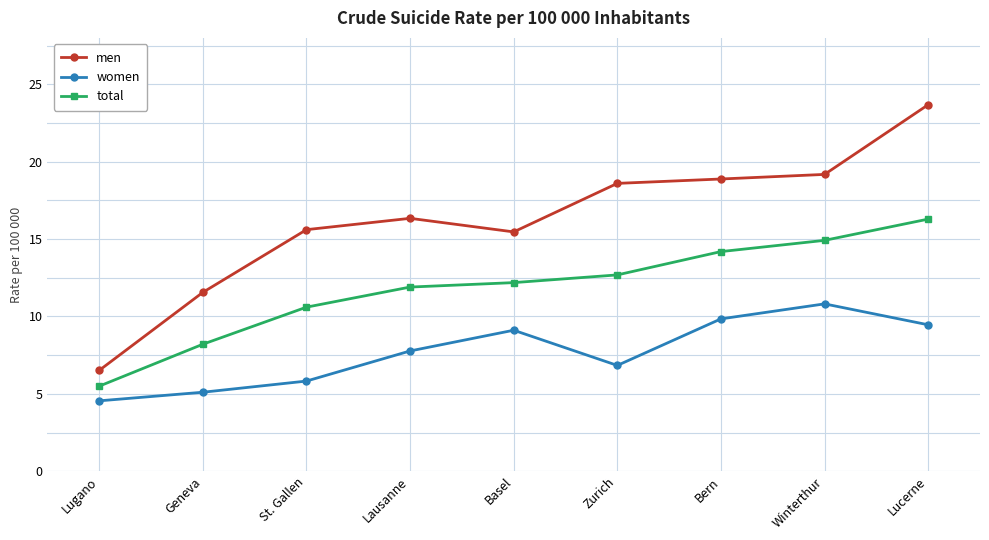

Is this an area chart (filled region under the line)?

No